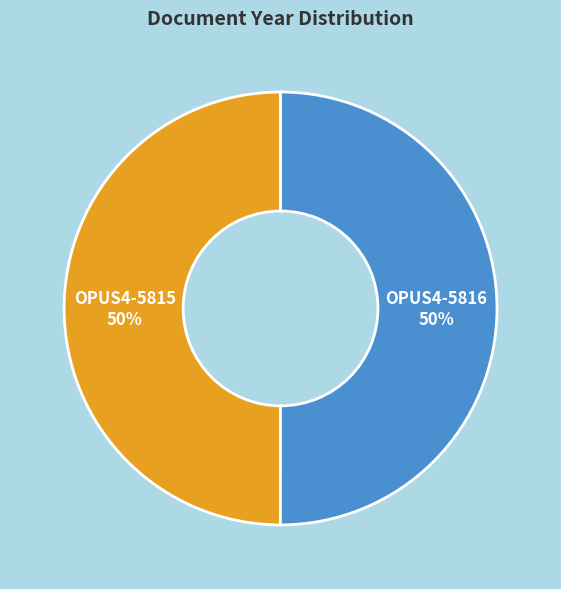

Count the number of slices in the pie.

2